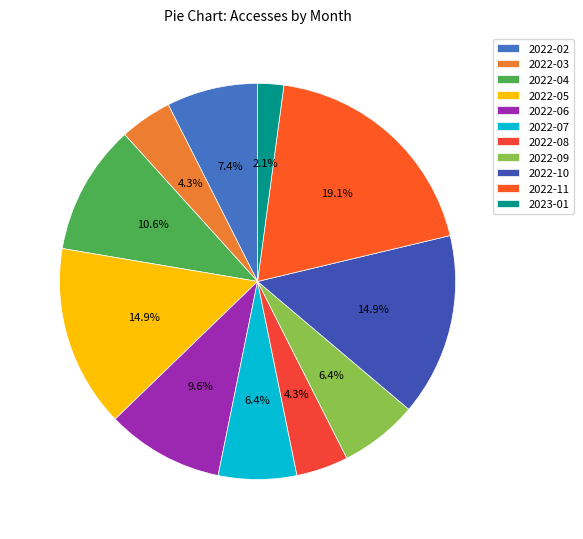

What percentage is the 2022-08 slice, to the nearest percent?

4%